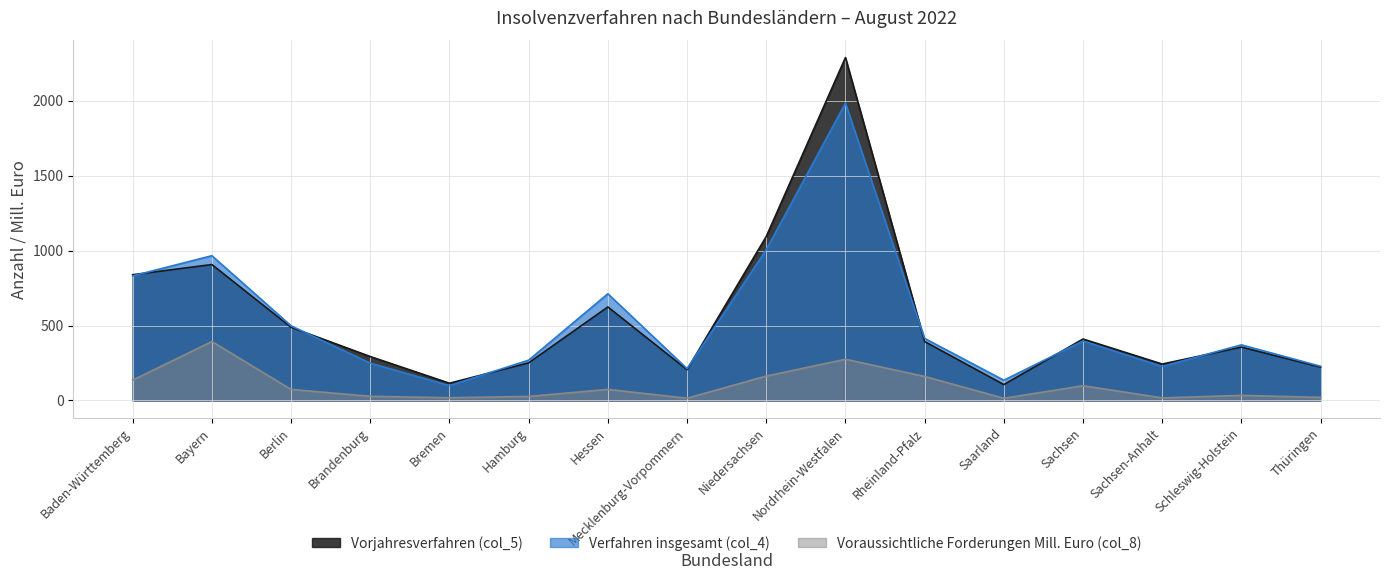

Which series has the largest total across all categories?

Vorjahresverfahren (col_5)